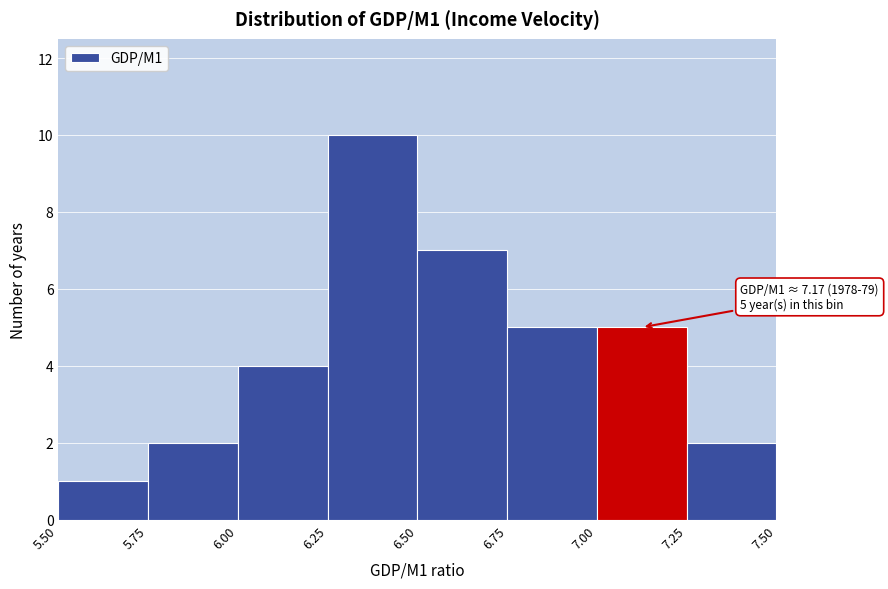

Over which range of the x-axis is the bar tallest?

6.25 to 6.50